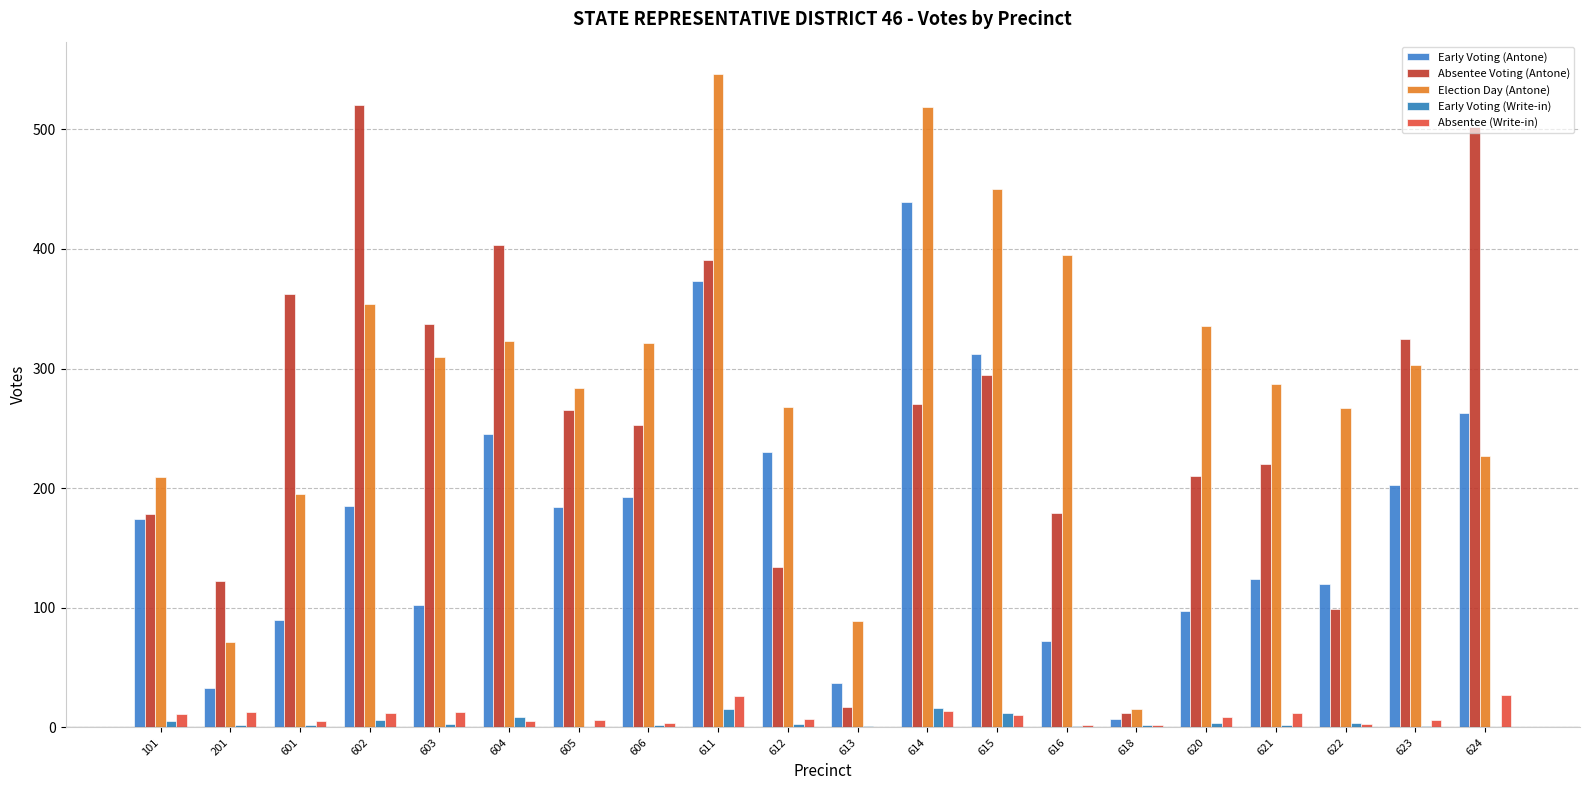

How many distinct data groups are displayed?

5